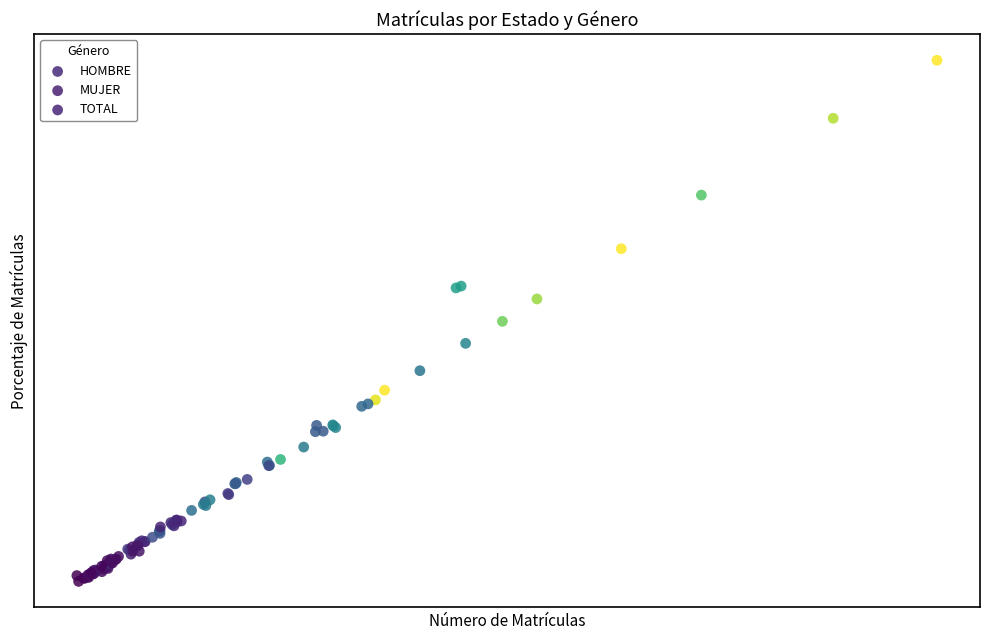

Which series reaches the maximum Y coordinate?

TOTAL